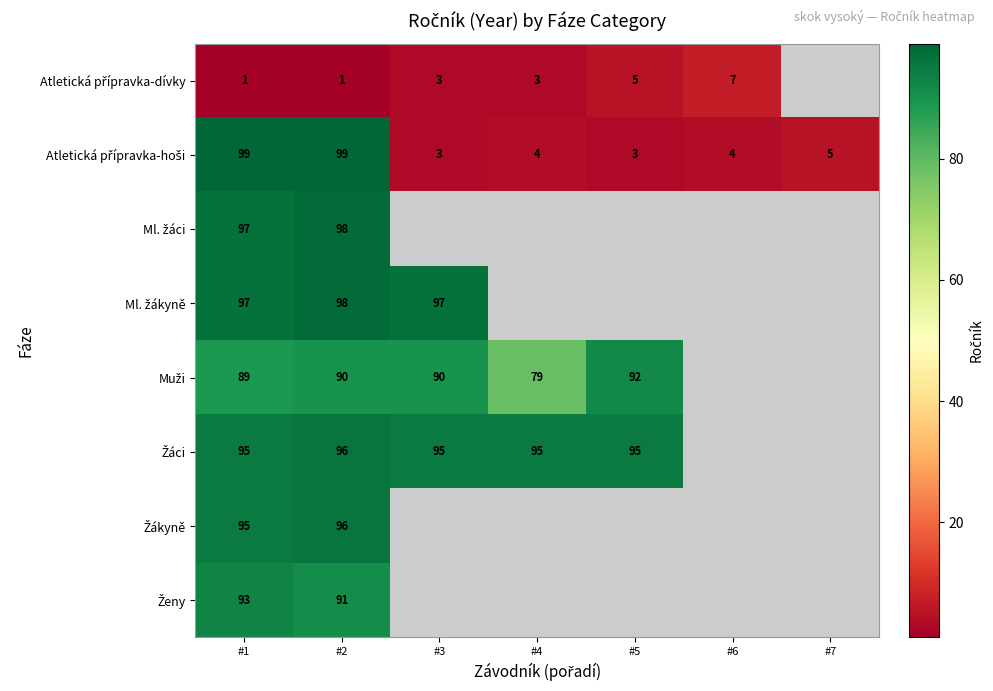

Where is Ženy nearest to the value 92?

#1